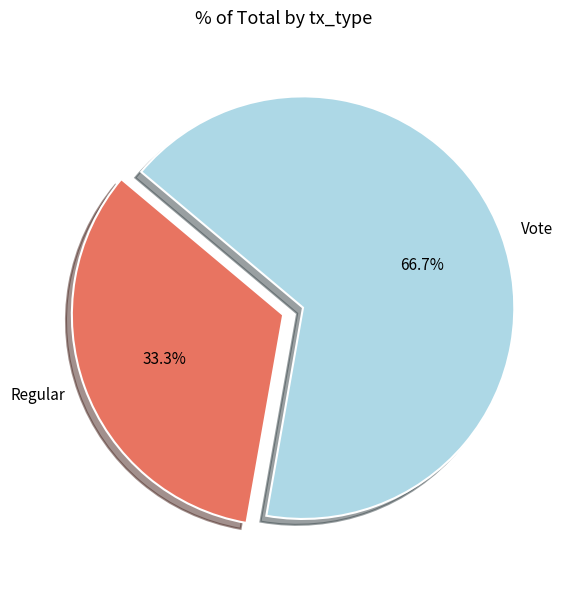

How much of the chart is everything except Regular?

66.7%